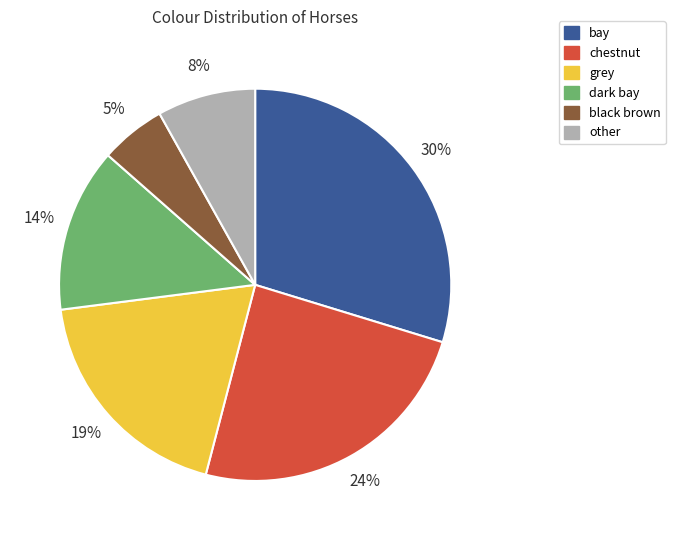

Which category has the smallest portion of the pie?

black brown